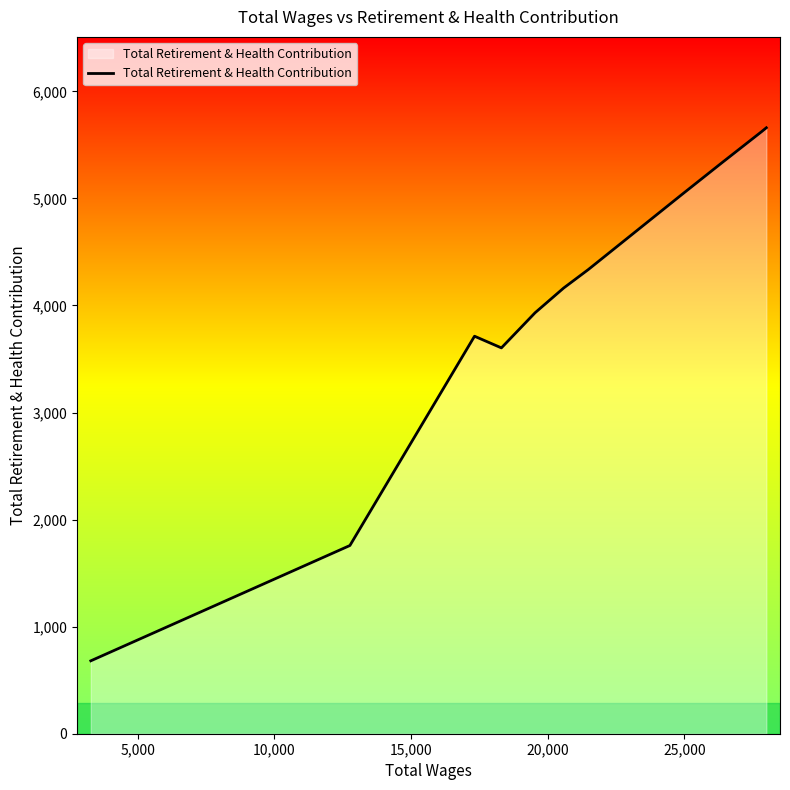

What is the difference between the maximum and minimum values?

4979